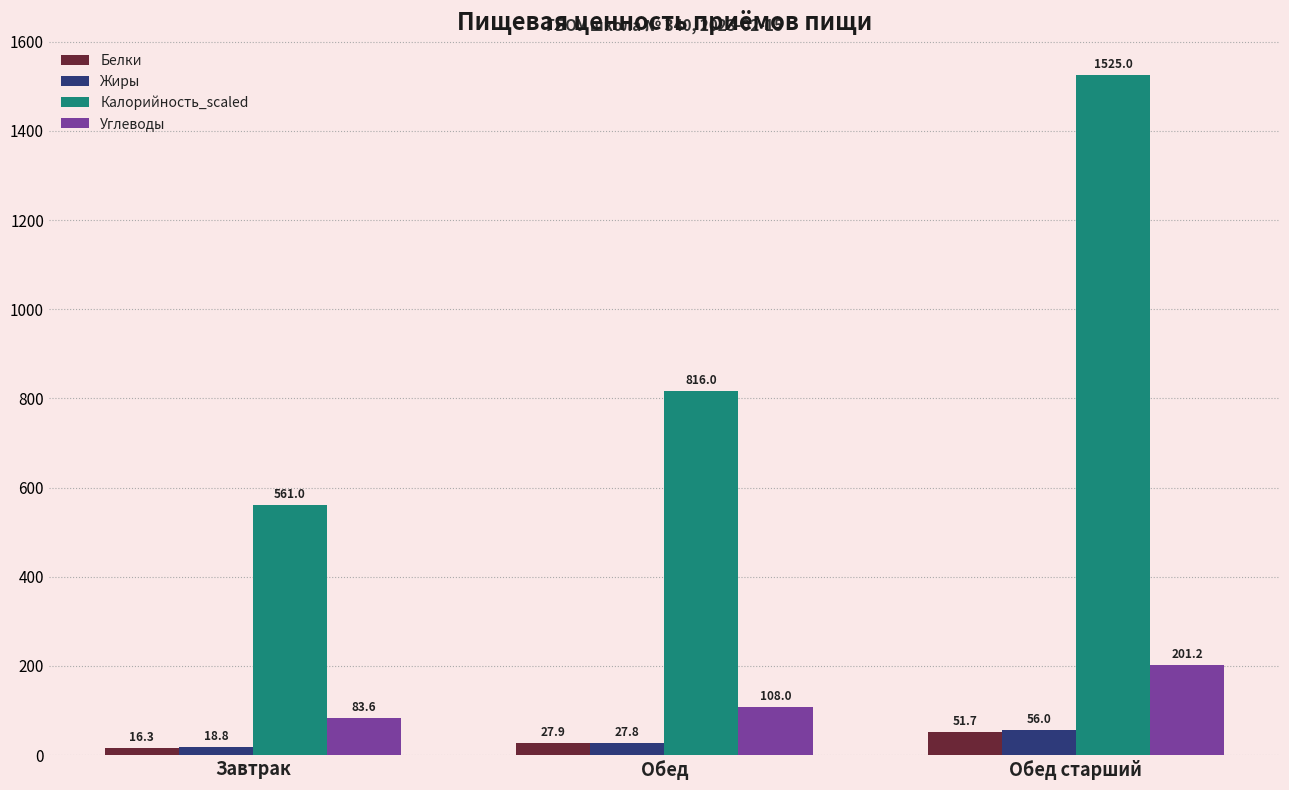

What is the approximate value of Жиры at Завтрак?

18.8